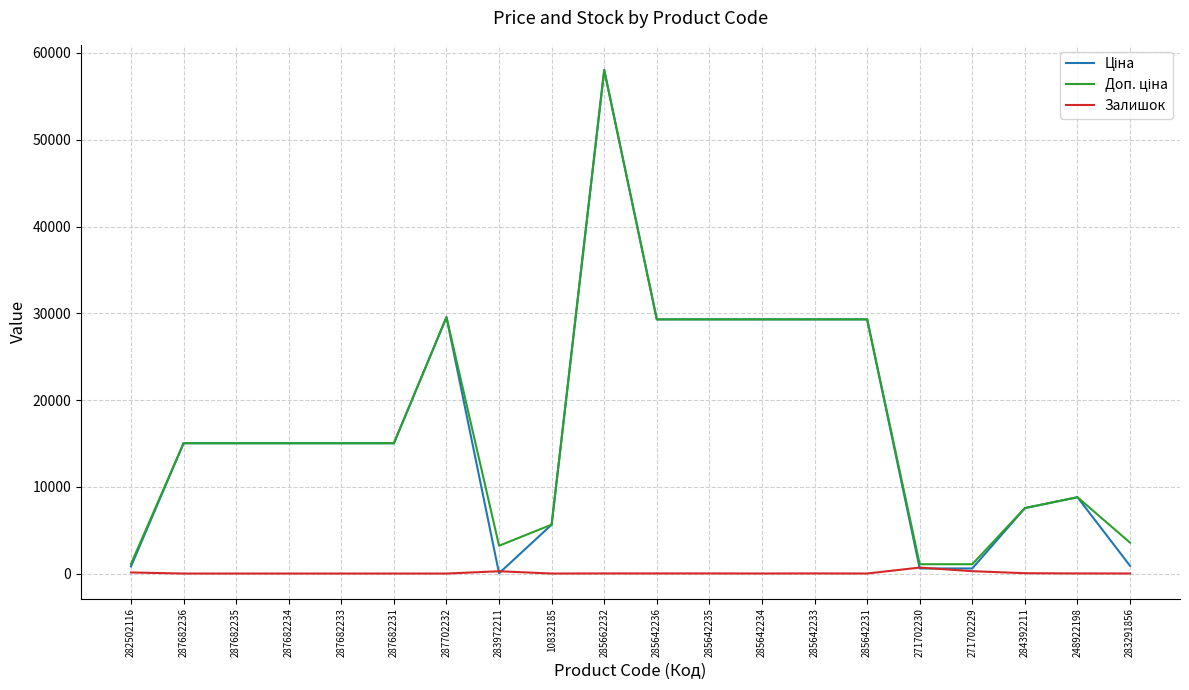

Which category has the highest value across all series?

285662232